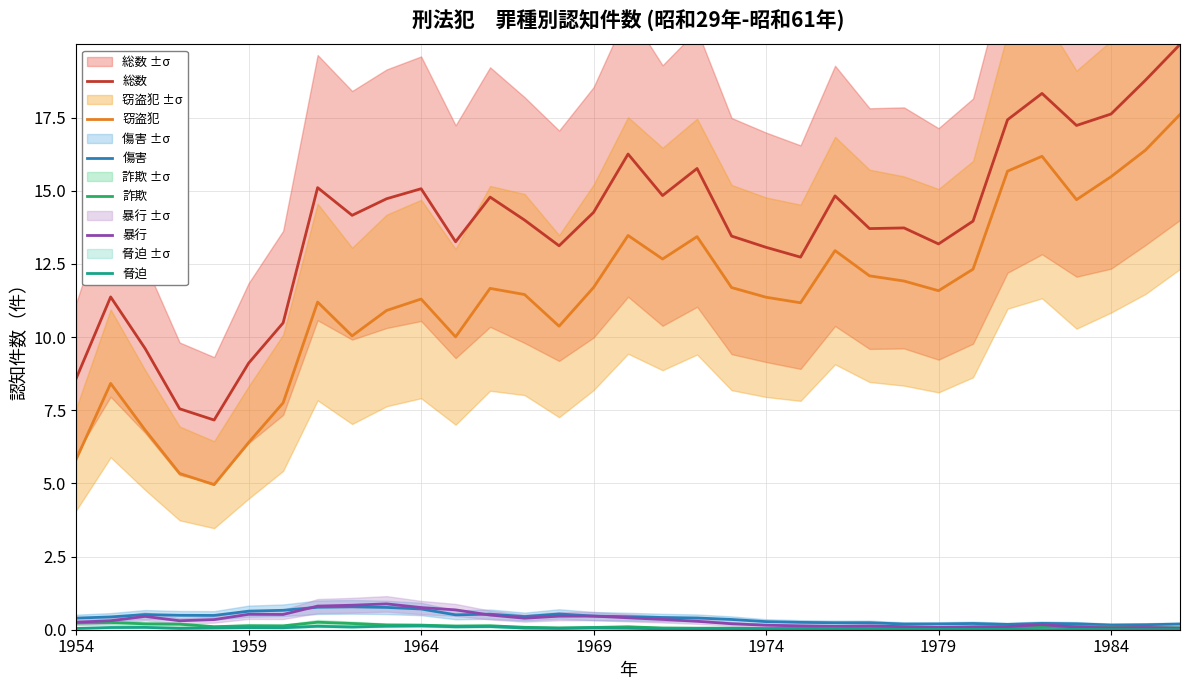

What is the difference between the maximum and second lowest values in the 傷害 series?

0.6